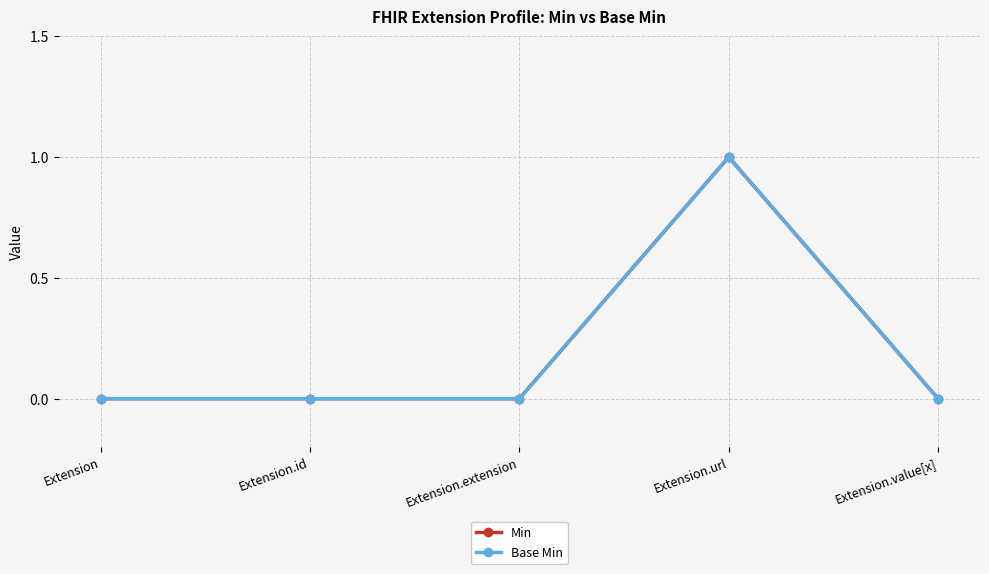

Does the chart have visible grid lines?

Yes